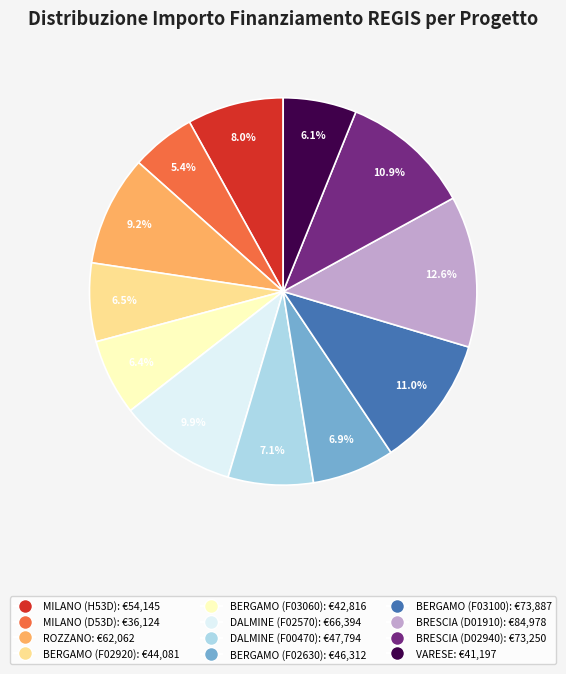

To the nearest percent, what is the difference between the largest and smallest slice percentages?

7%